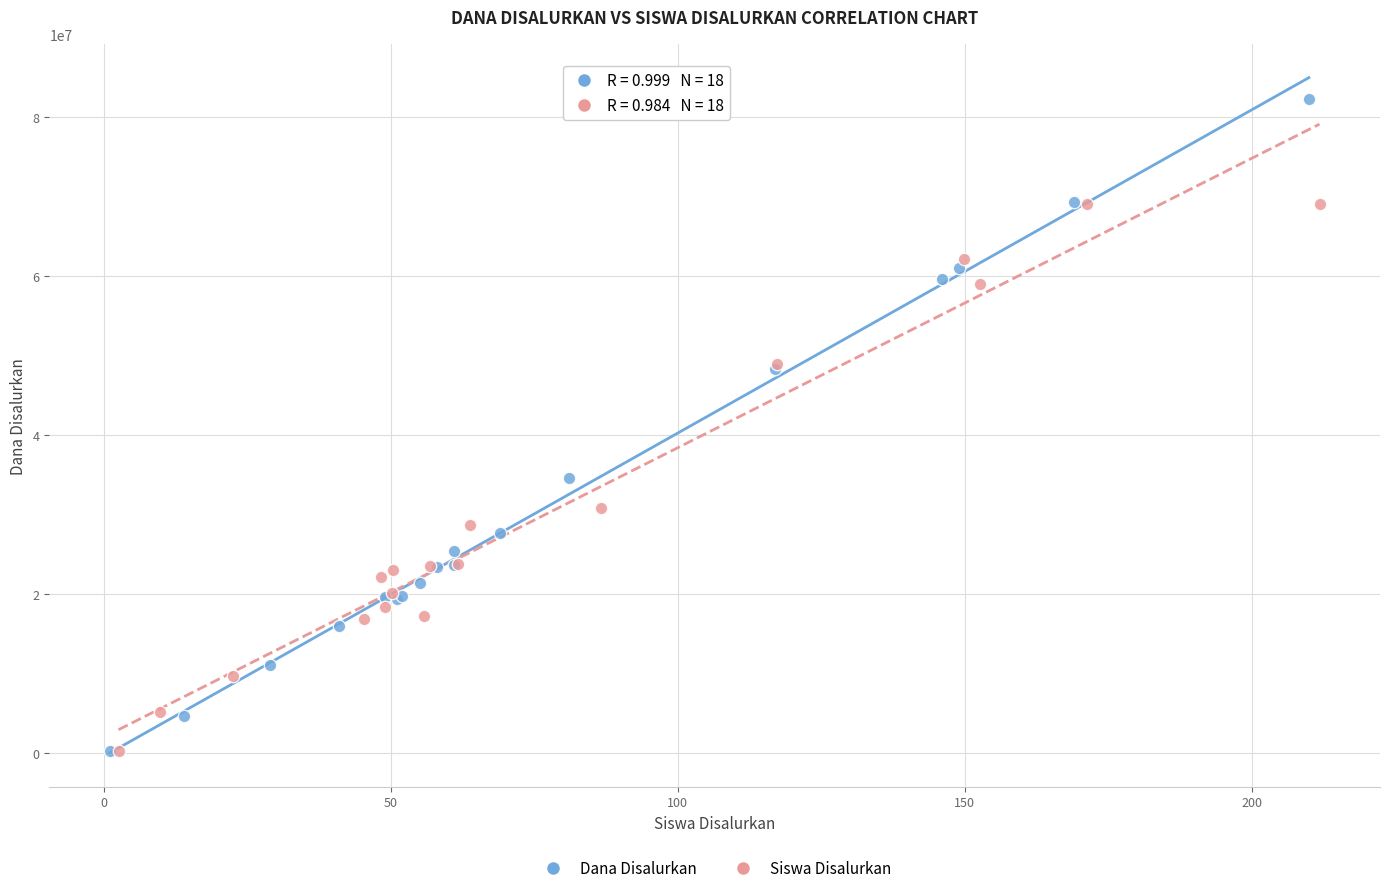

Which series has the widest spread of Y values?

Dana Disalurkan